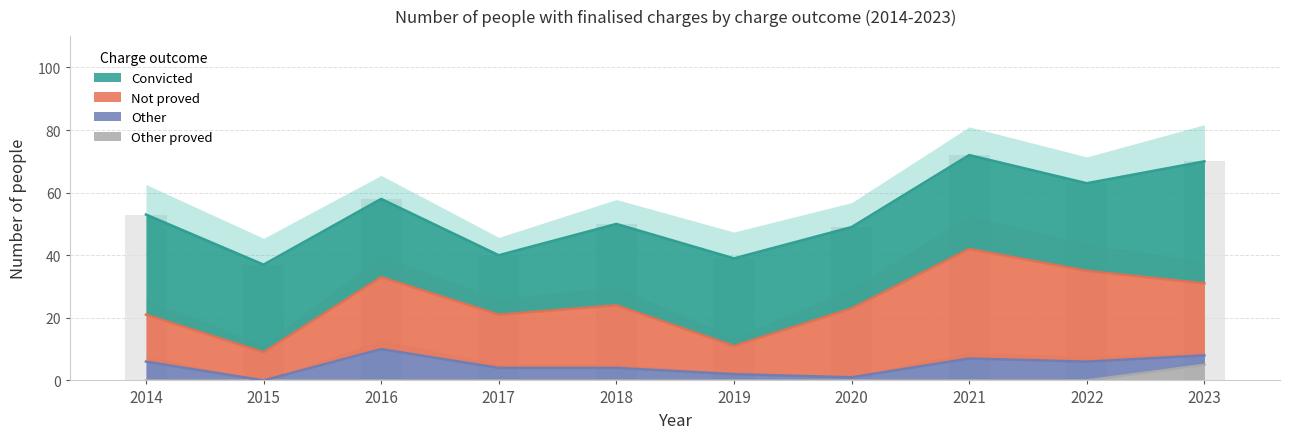

What is the total value across all series at 2019?

39